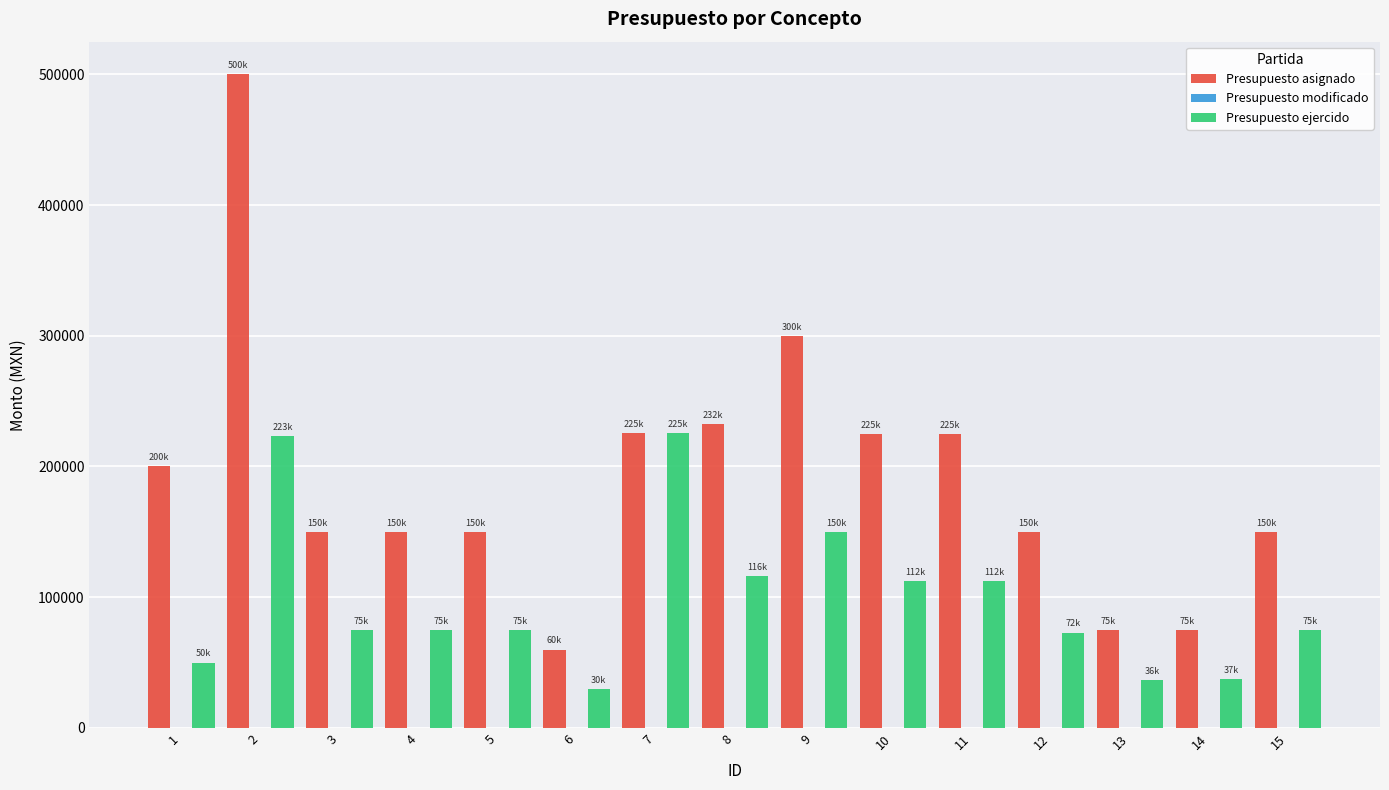

How many series are shown in this chart?

2